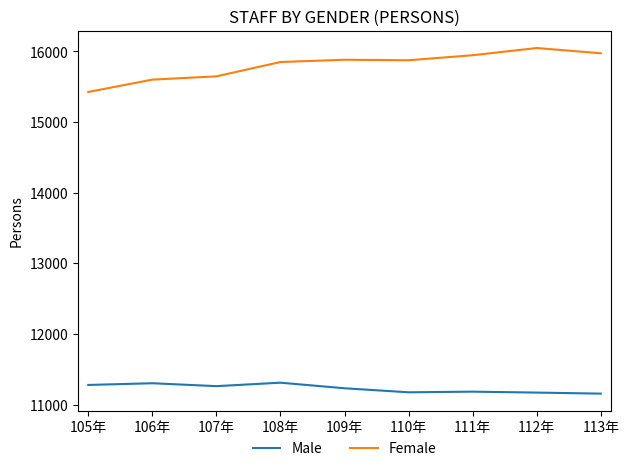

Read the Male value at 112年, to the nearest 10.

11170